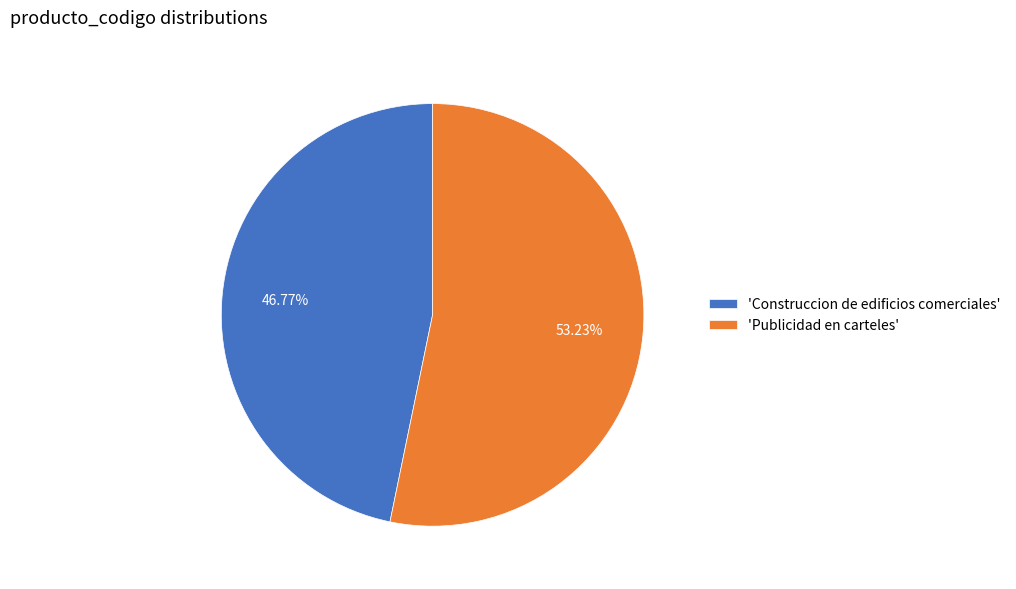

Do 'Publicidad en carteles' and 'Construccion de edificios comerciales' together represent more than half of the pie?

Yes